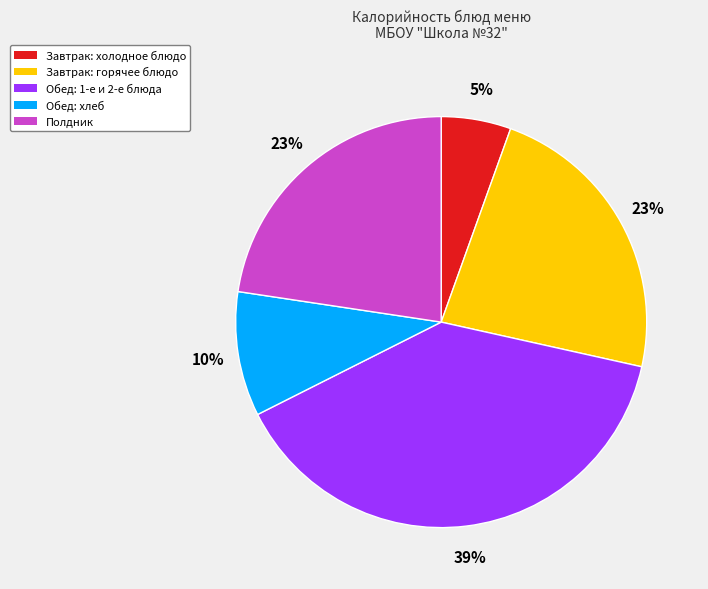

Is there a majority slice in this chart?

No